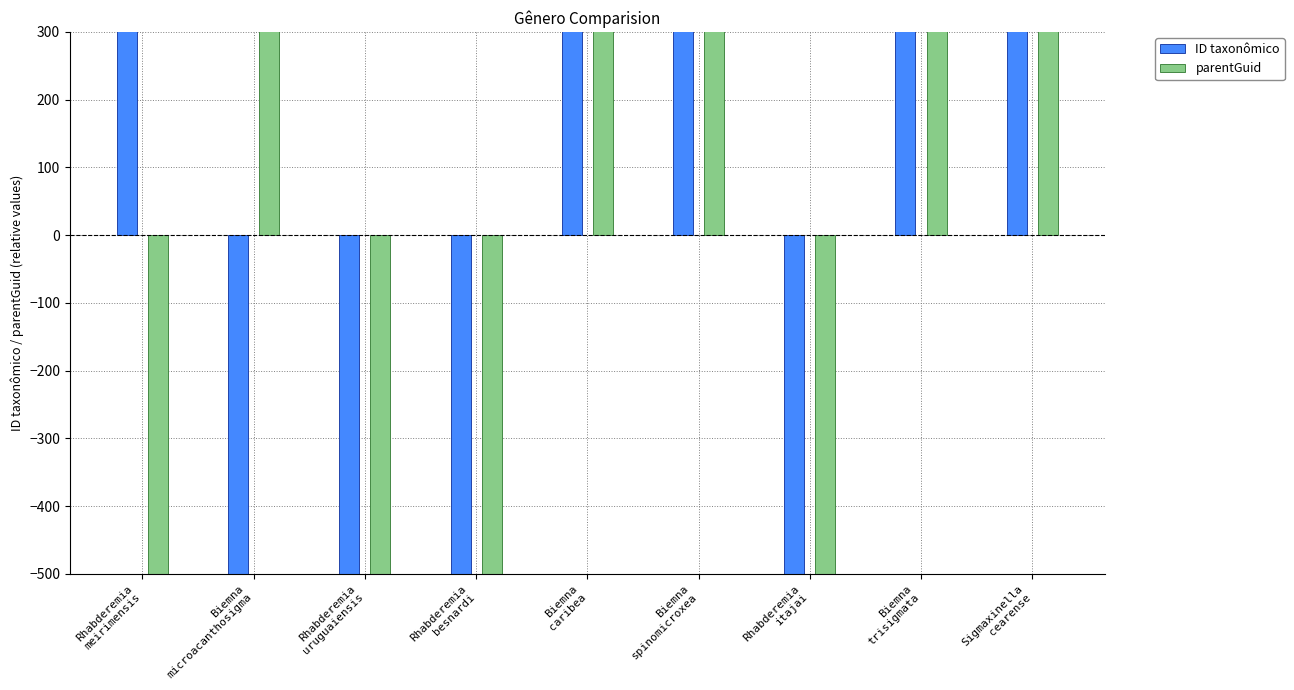

How many data points does each series have?

9